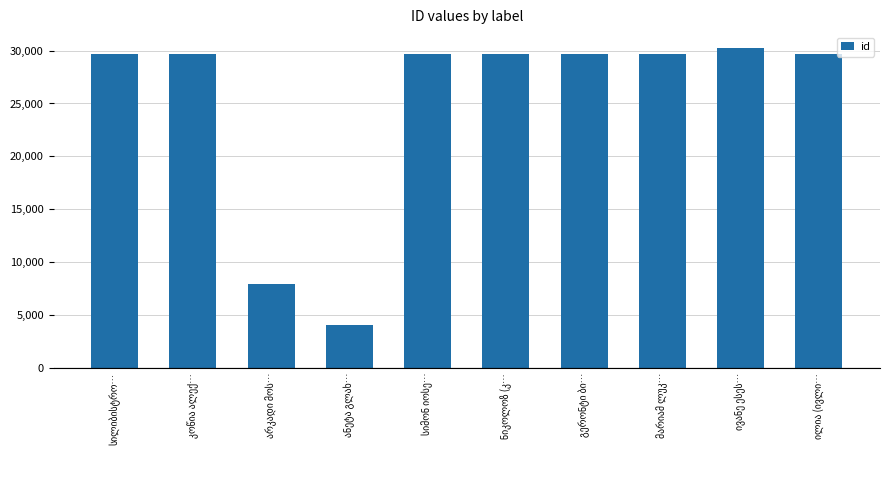

What is the smallest value displayed?

4015